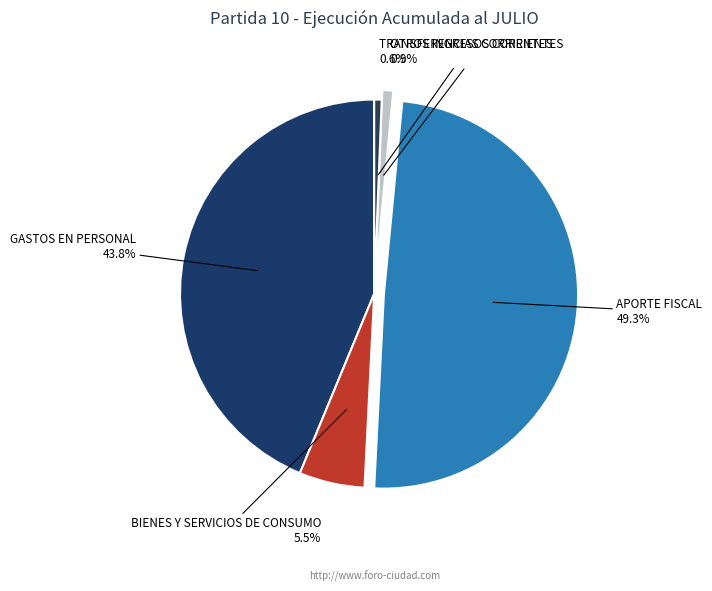

Which category has the biggest portion of the pie?

APORTE FISCAL